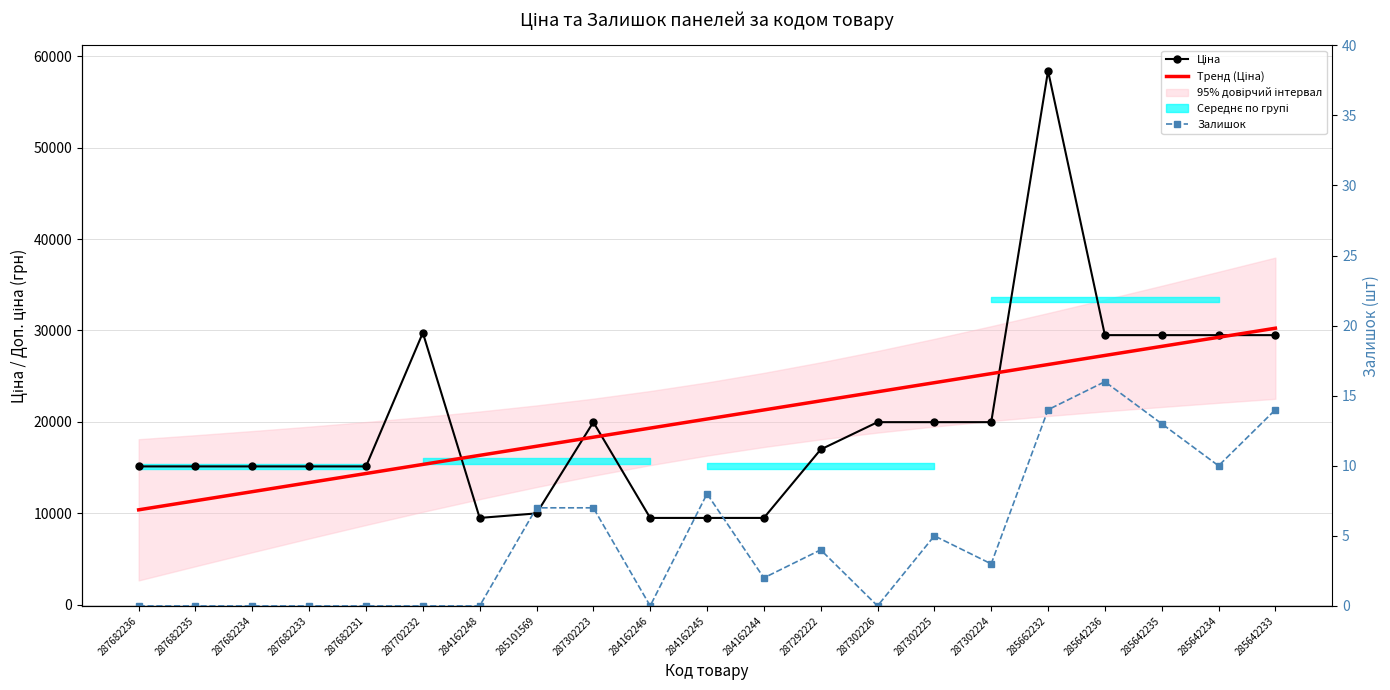

What is the label of the 20th point from the right?

287682235